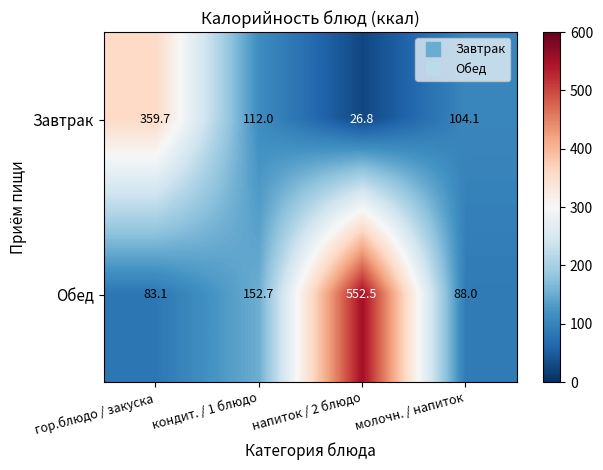

At which category does the chart reach its peak across all series?

напиток / 2 блюдо